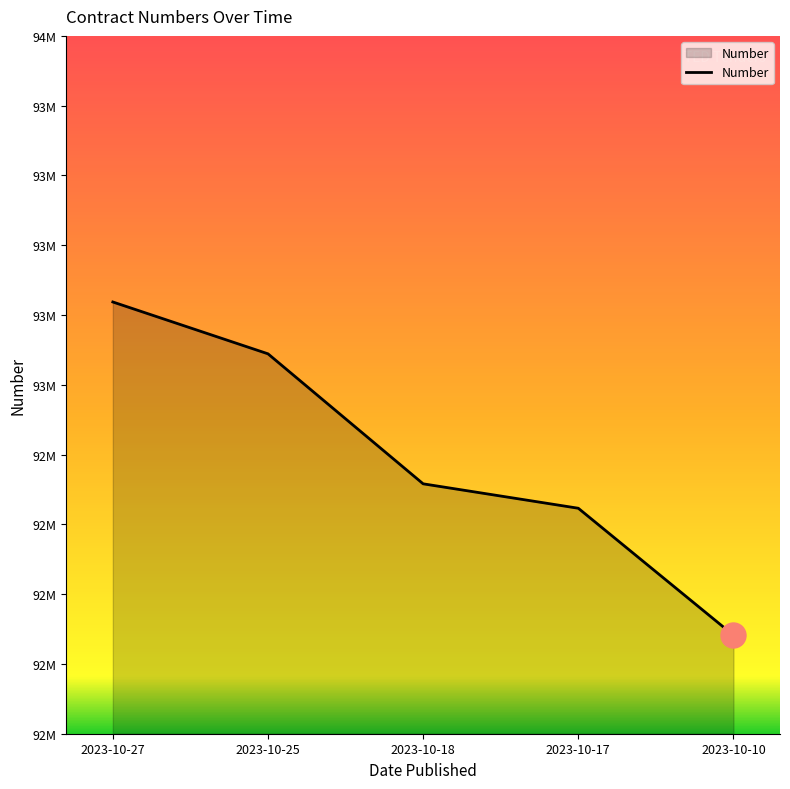

Reading left to right, what are all the values shown in this chart?

93237400	93088822	92716238	92646220	92282276